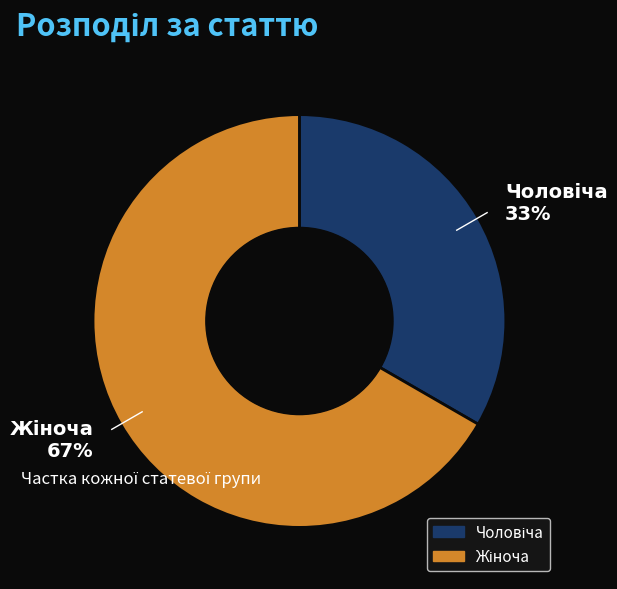

Is there any slice that represents more than half of the pie?

Yes